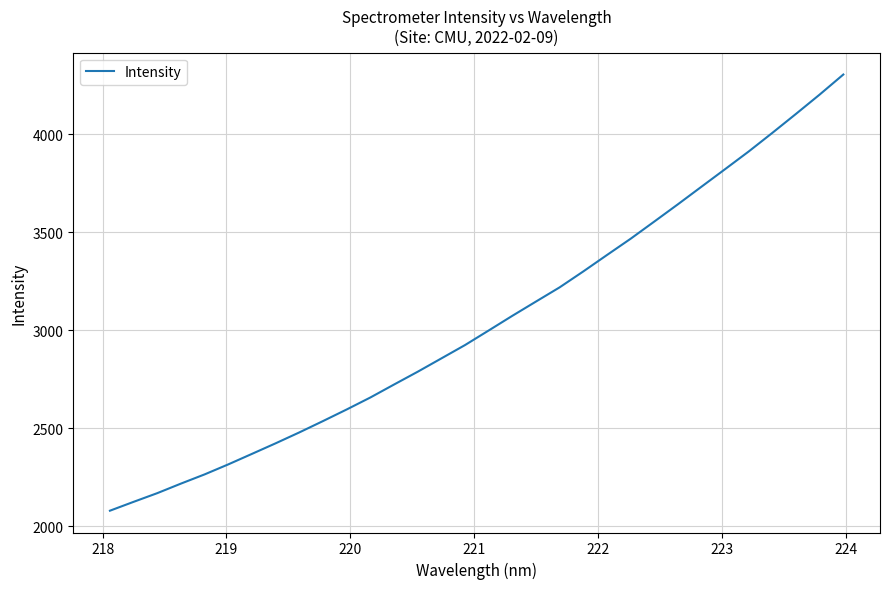

What is the minimum value shown in the chart?

2080.5